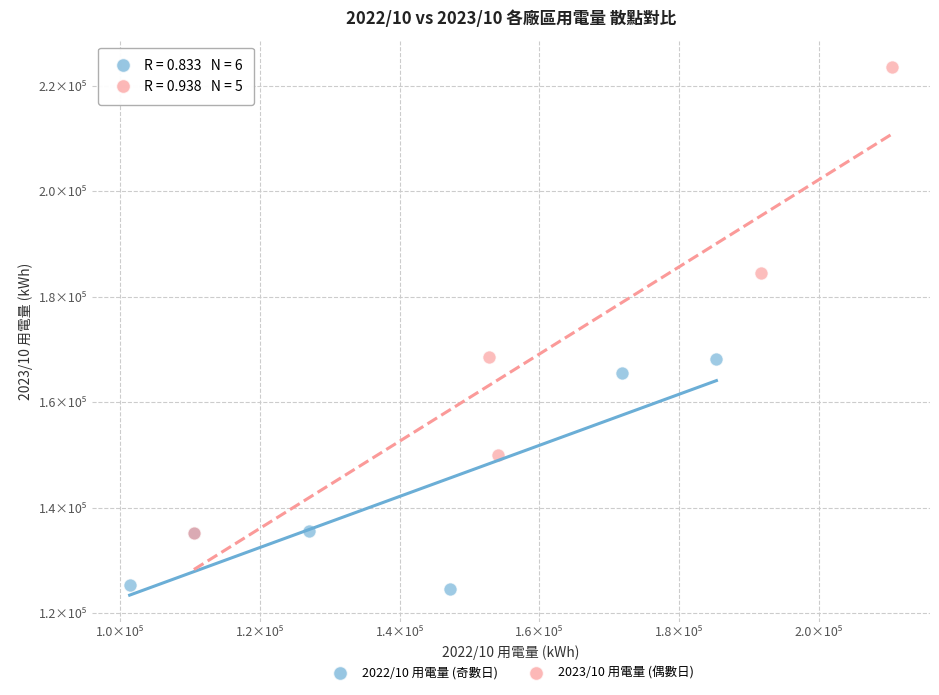

Which series has the largest Y range (max minus min)?

2023/10 用電量 (偶數日)